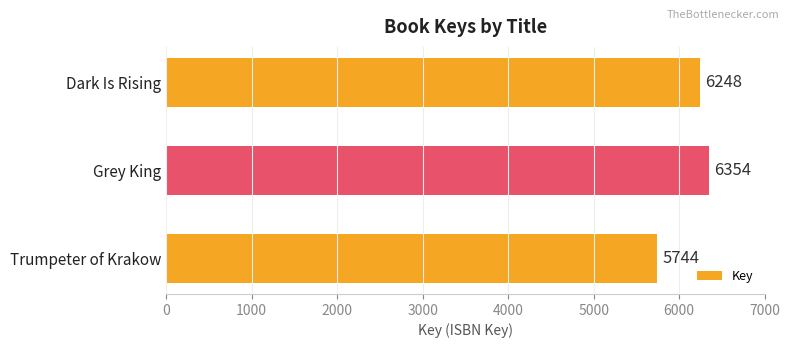

What is the greatest value displayed?

6354